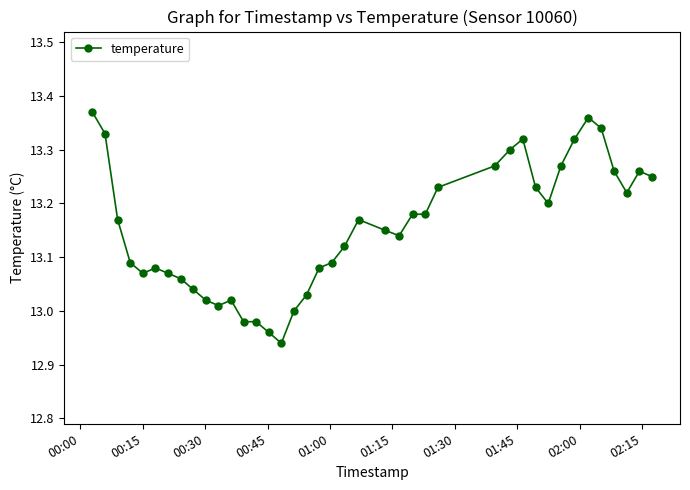

How many data points does each series have?

40